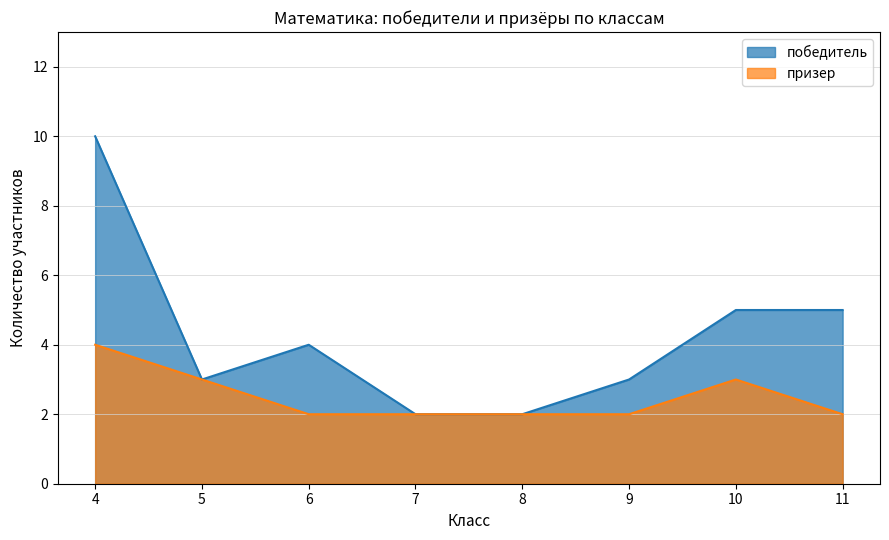

Is it true that победитель equals 4 at 9?

False